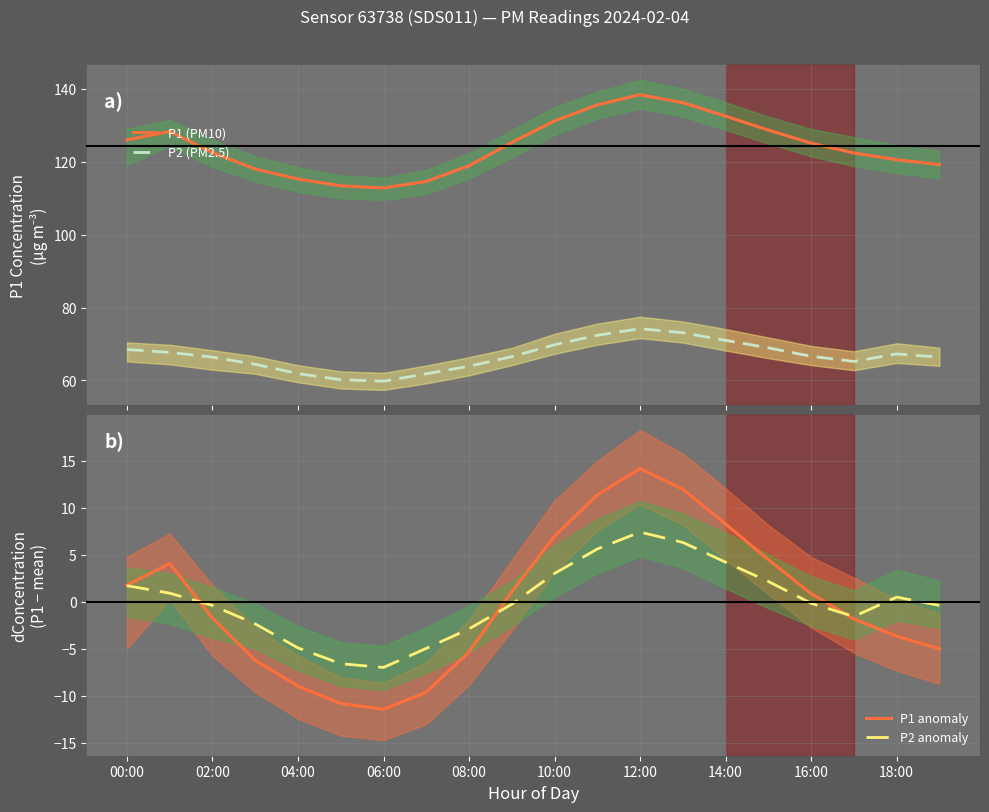

What is the approximate value of P2 anomaly at 10:00?

3.0